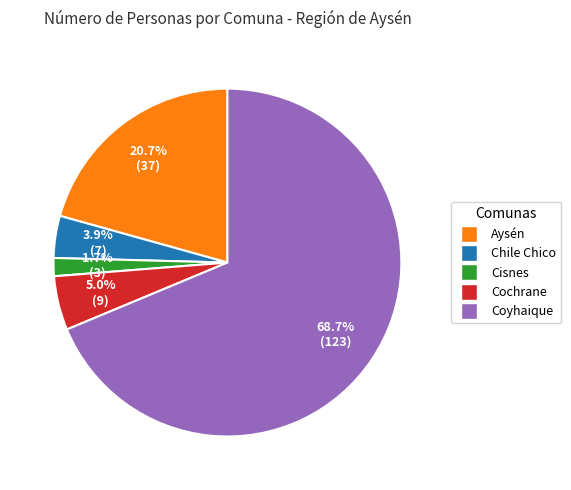

Count the number of slices in the pie.

5